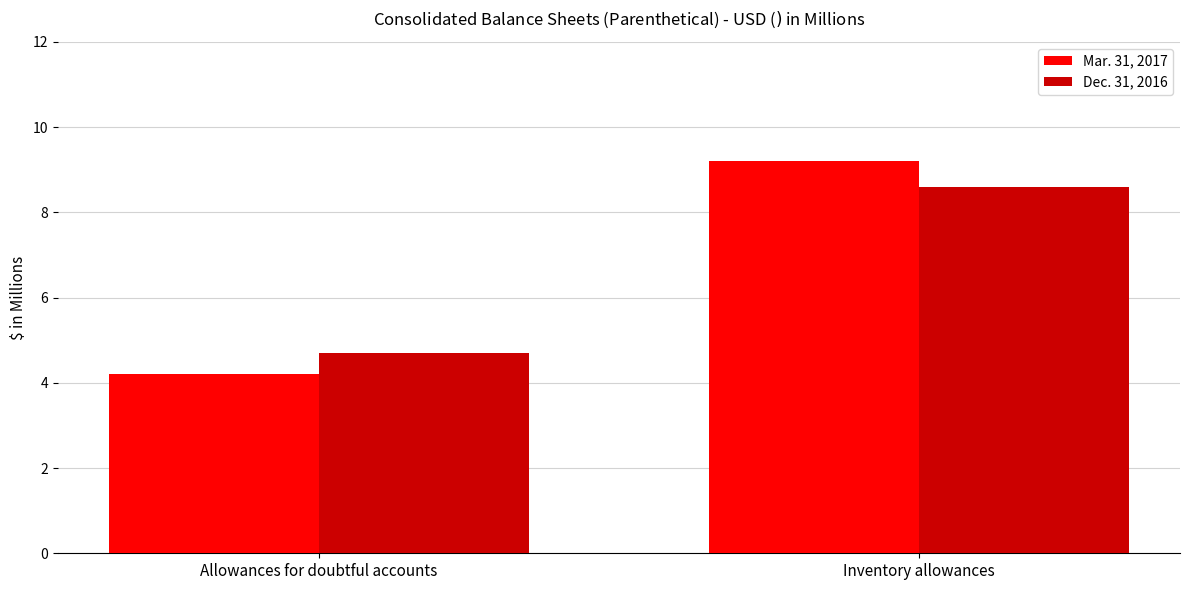

True or false: Dec. 31, 2016 has a value of 4.7 at Allowances for doubtful accounts.

True